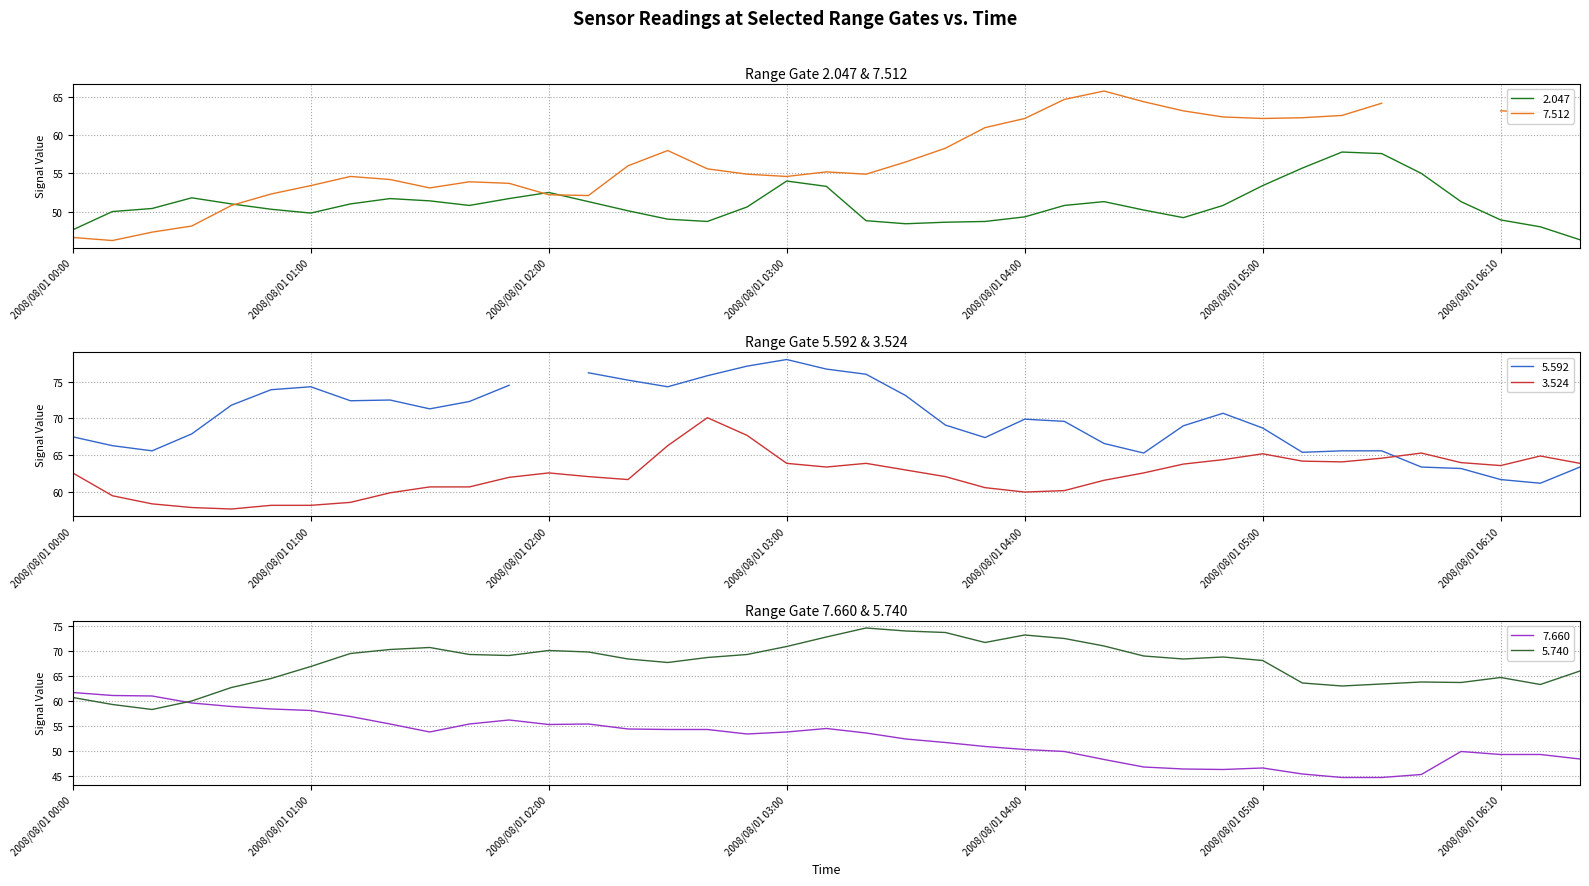

What position from the left is 2008/08/01 03:20?

21